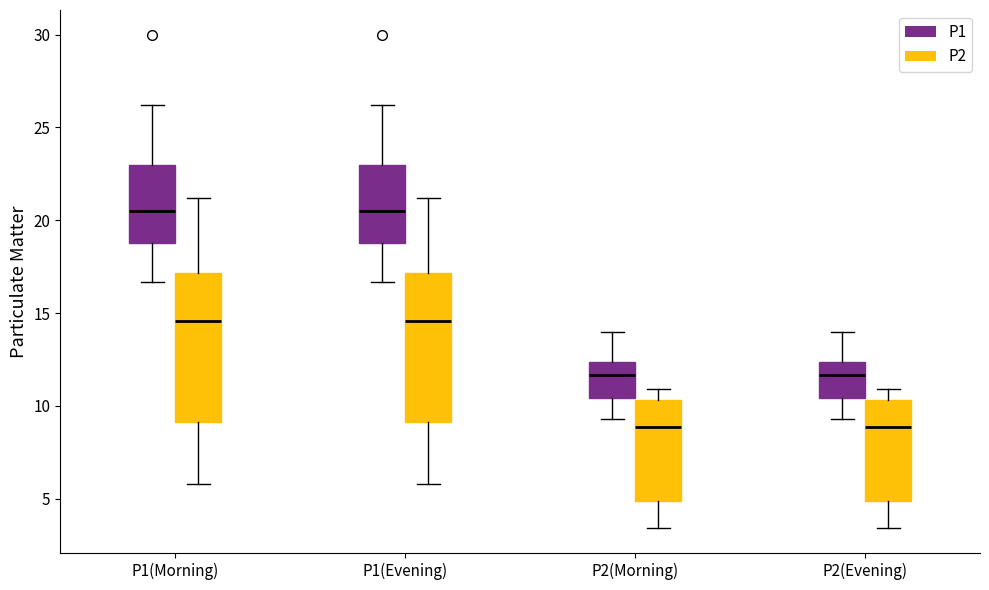

Reading left to right, transcribe this box plot: for each box, give where its median line is, the range the box spans, and where its two whiskers end, as read against the y-axis. The values are not printed on the chart, so give them approximately, as read against the axis.

P1(Morning) (P1): median 20.5, box 19.0 to 23.0, whiskers 16.5 to 26.0
P1(Morning) (P2): median 14.5, box 9.0 to 17.0, whiskers 6.0 to 21.0
P1(Evening) (P1): median 20.5, box 19.0 to 23.0, whiskers 16.5 to 26.0
P1(Evening) (P2): median 14.5, box 9.0 to 17.0, whiskers 6.0 to 21.0
P2(Morning) (P1): median 11.5, box 10.5 to 12.5, whiskers 9.5 to 14.0
P2(Morning) (P2): median 9.0, box 5.0 to 10.5, whiskers 3.5 to 11.0
P2(Evening) (P1): median 11.5, box 10.5 to 12.5, whiskers 9.5 to 14.0
P2(Evening) (P2): median 9.0, box 5.0 to 10.5, whiskers 3.5 to 11.0